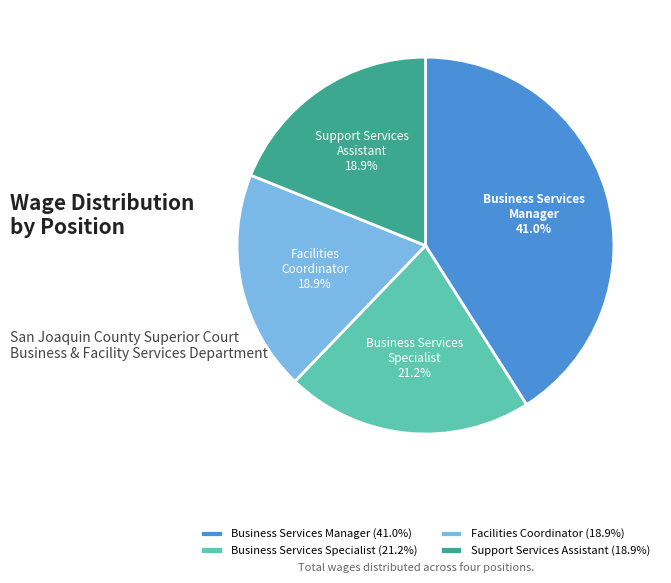

The Facilities Coordinator slice represents 11% of the pie. True or false?

False